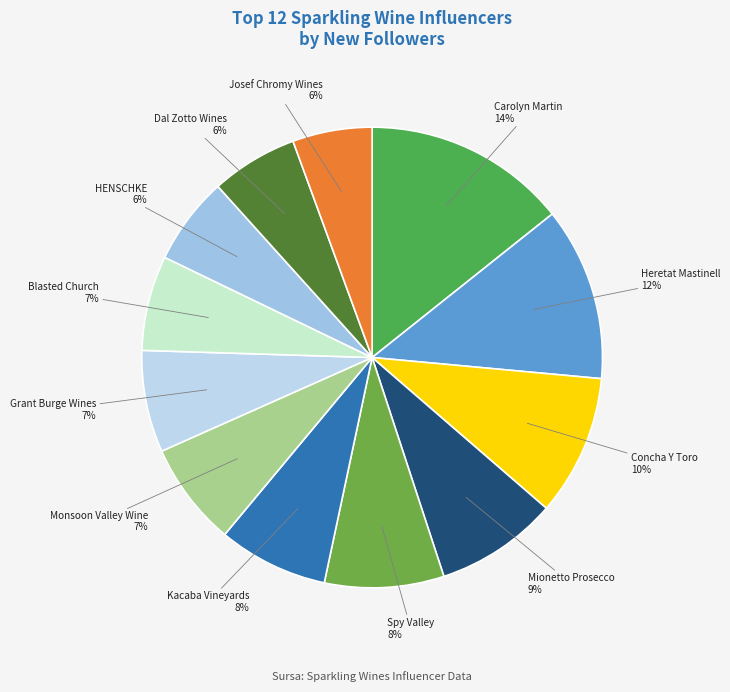

How many segments does this pie chart have?

12